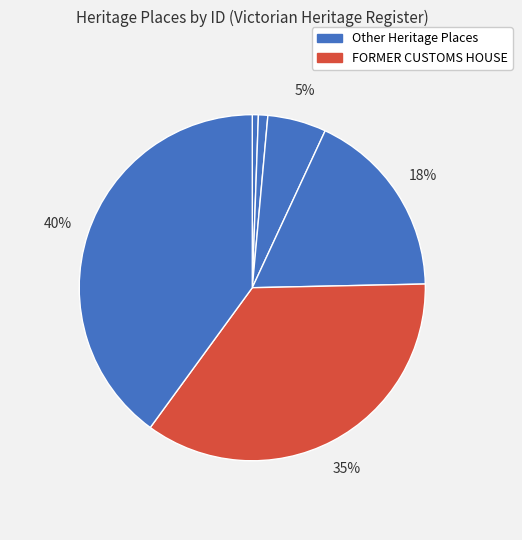

Count the number of slices in the pie.

6